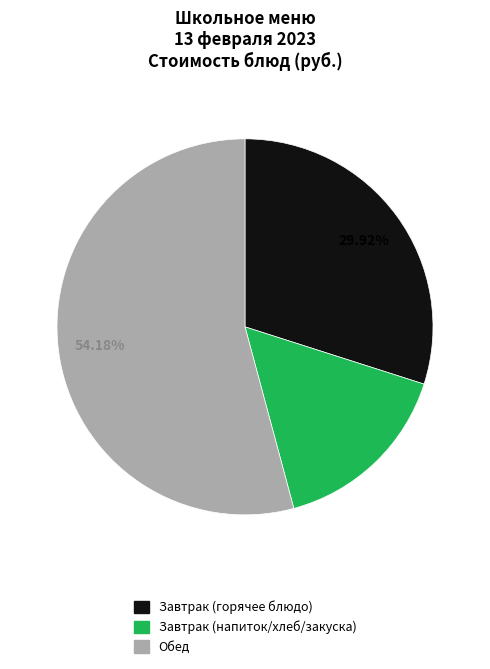

Is there a majority slice in this chart?

Yes